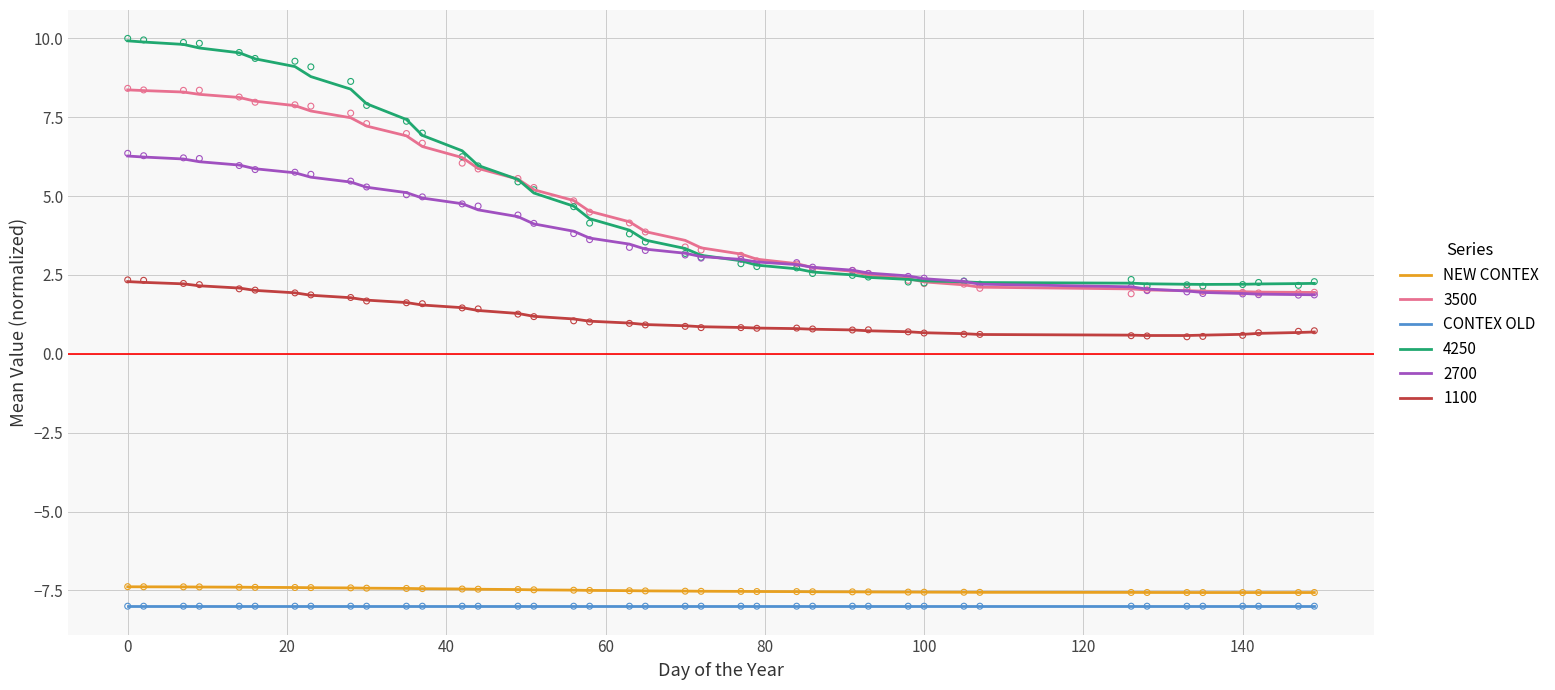

True or false: 1100 and CONTEX OLD intersect in this chart.

False